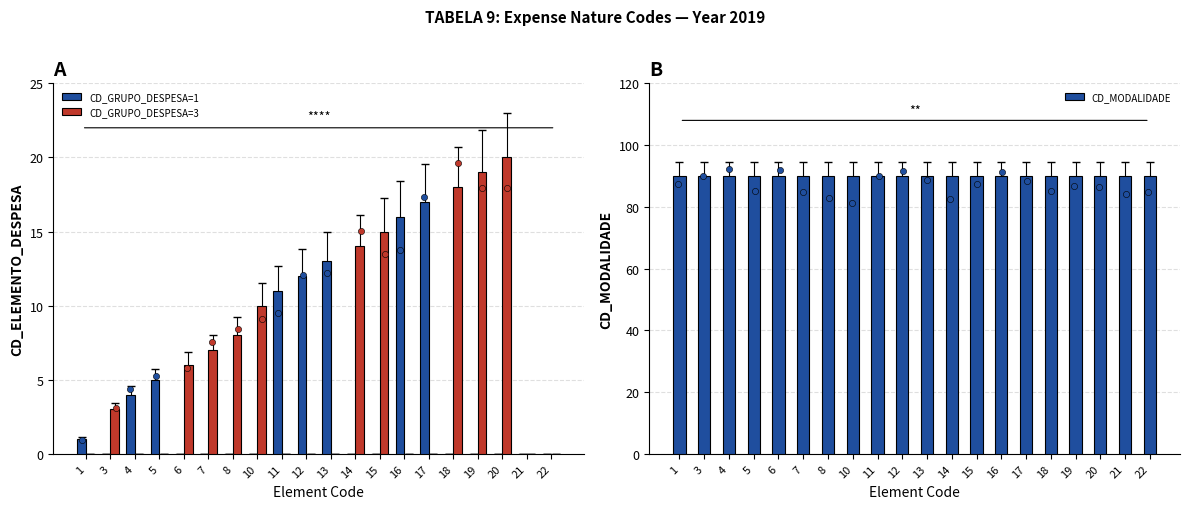

Which series has the largest total across all categories?

CD_MODALIDADE